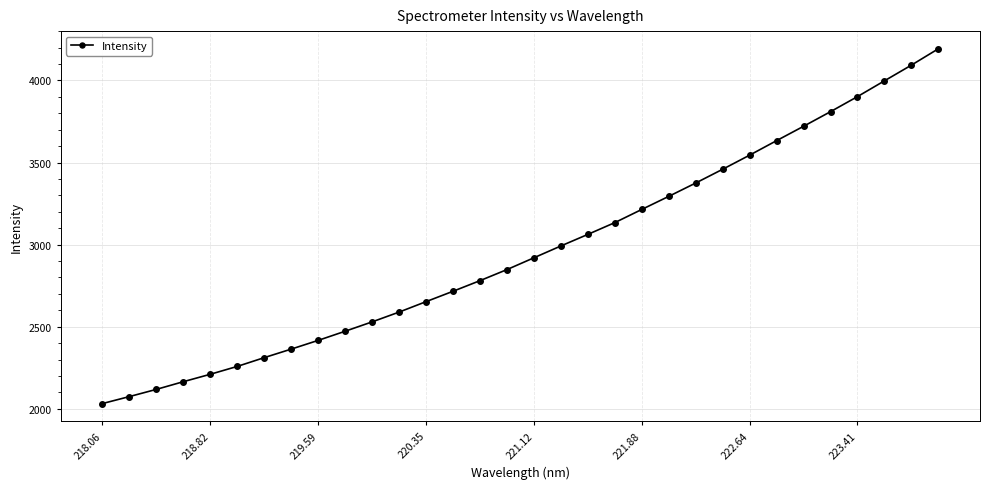

How many lines are shown in the chart?

1